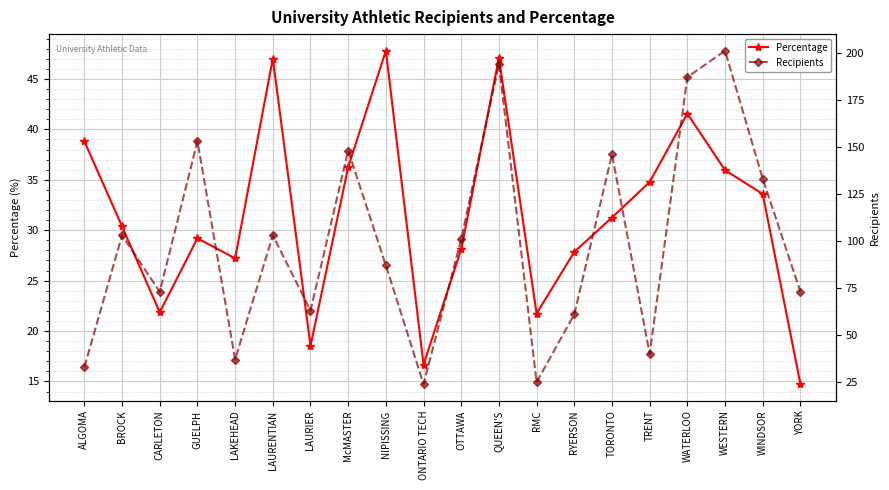

True or false: Percentage has a value of 14.8 at YORK.

True